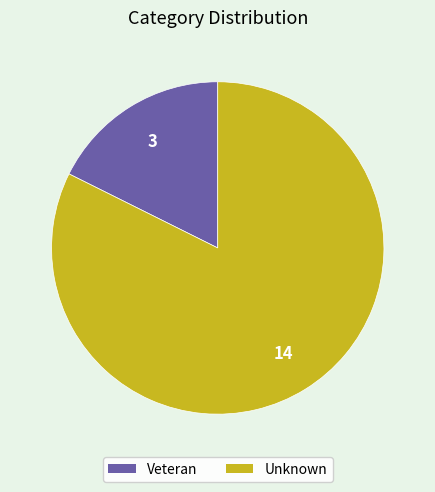

Which category has the smallest portion of the pie?

Veteran